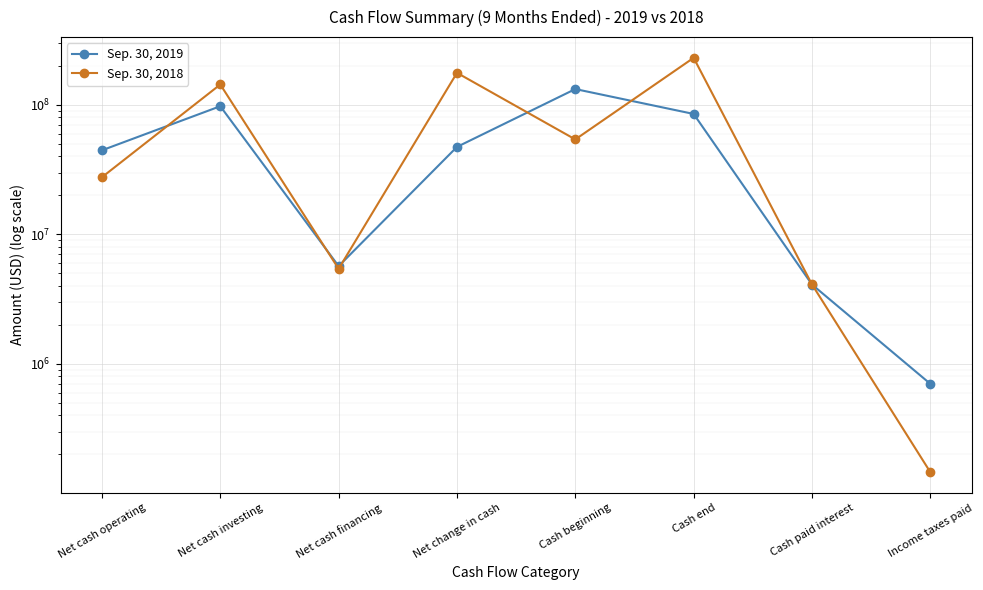

True or false: Sep. 30, 2018 has more than 0 interior local peaks.

True